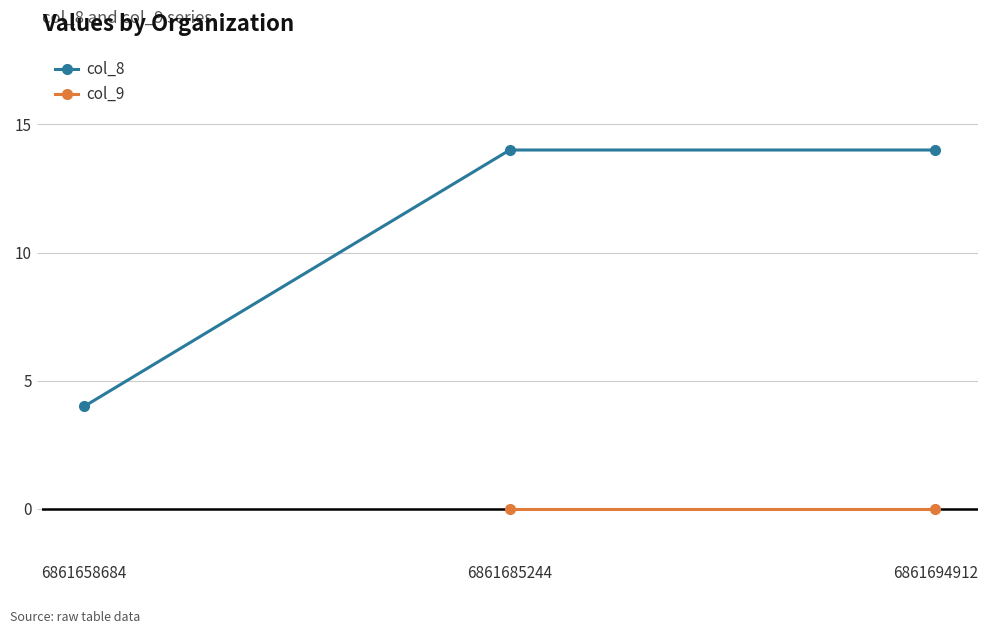

Does the chart display data point markers on the line(s)?

Yes